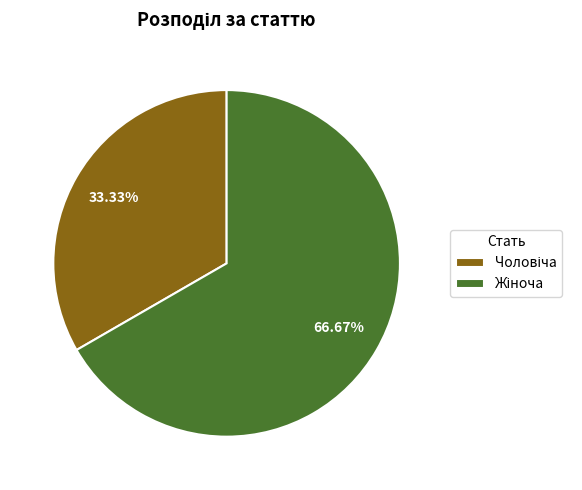

How many slices are in this pie chart?

2